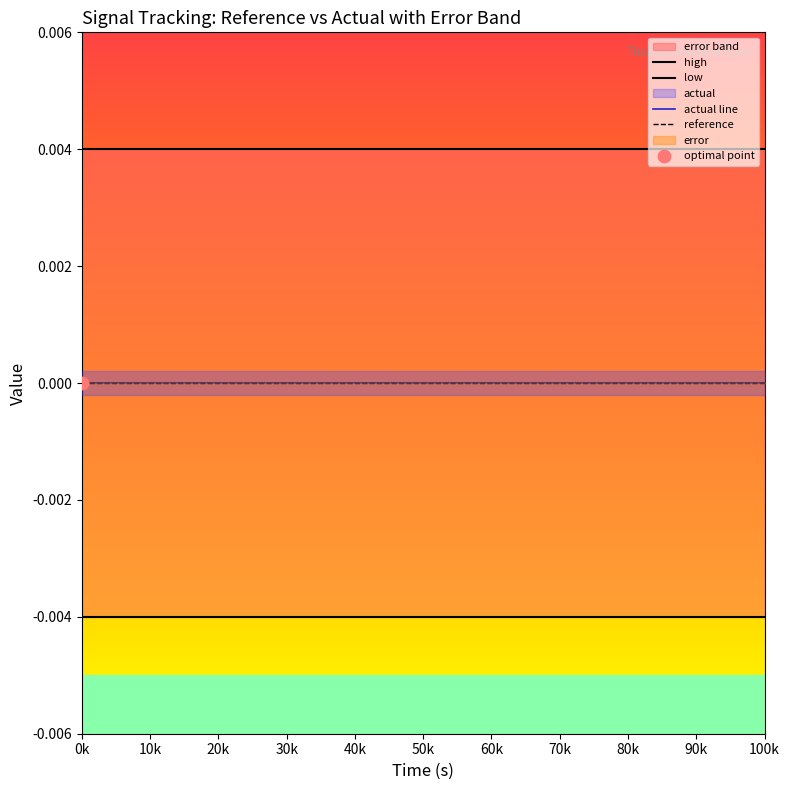

Which series has the largest total across all categories?

high